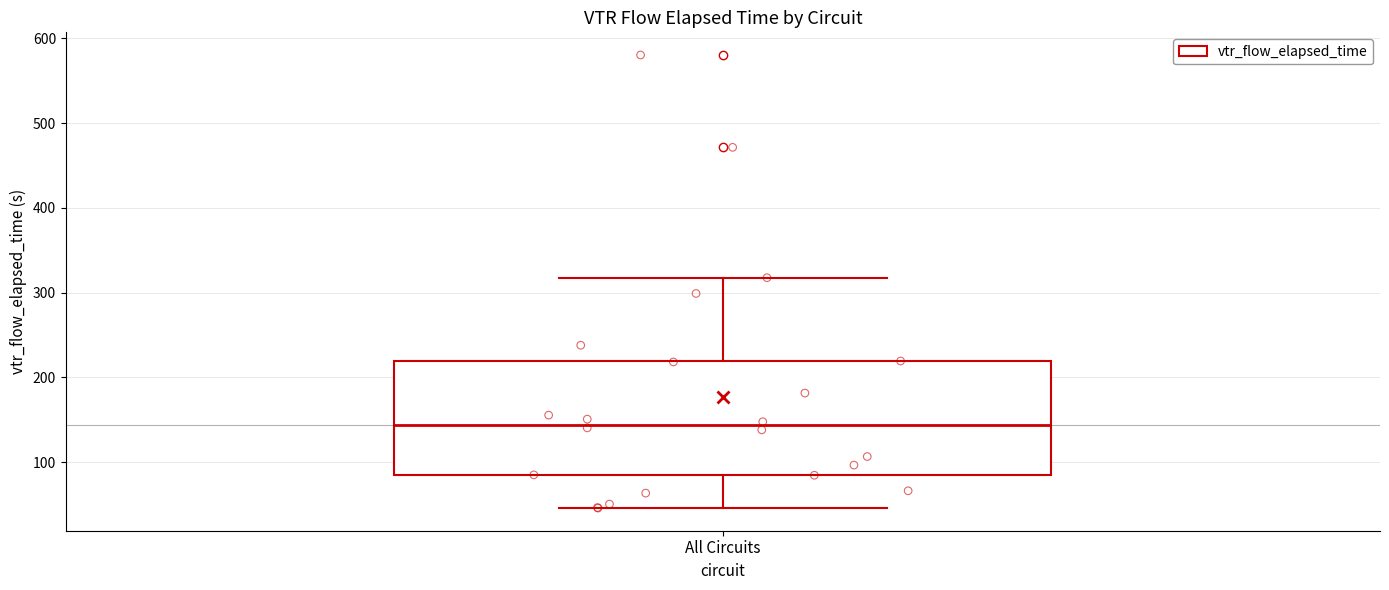

Read this box plot against the y-axis: the position of the median line, the range covered by the box, and the ends of both whiskers. The values are not printed on the chart, so give them approximately, as read against the axis.

median 140, box 80 to 220, whiskers 50 to 320